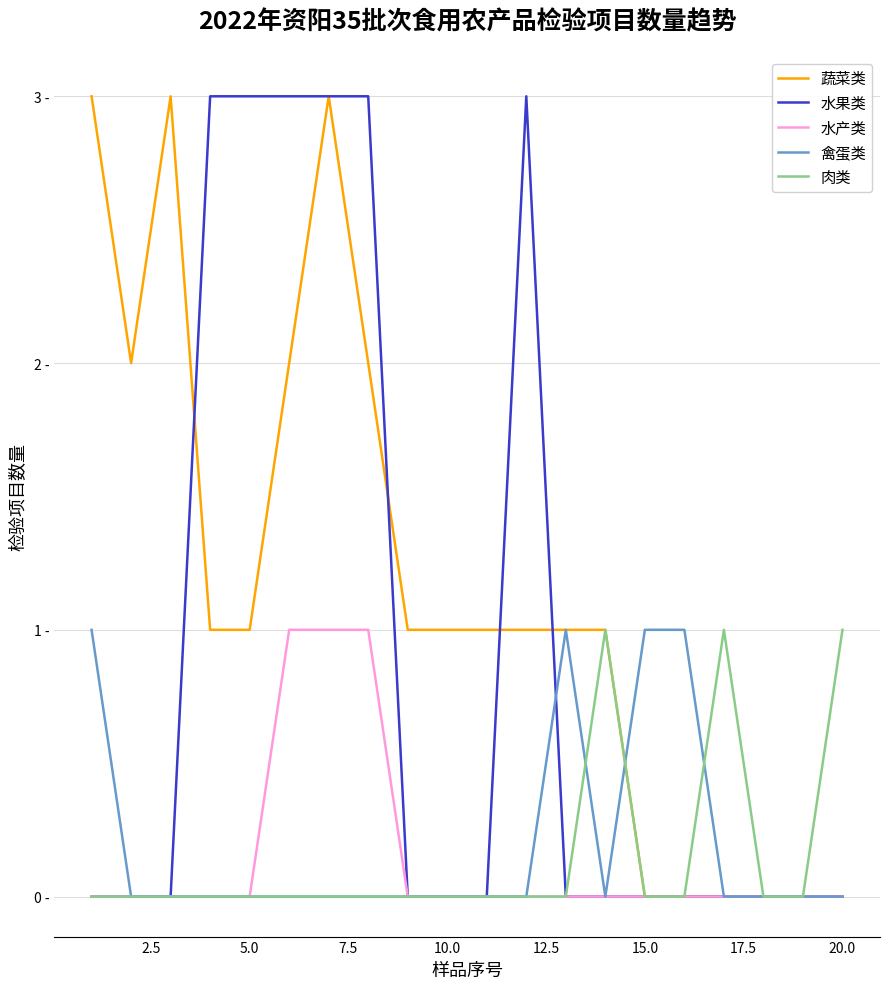

Reading left to right, extract all data points from this chart.

蔬菜类: 3	2	3	1	1	2	3	2	1	1	1	1	1	1	0	0	0	0	0	0
水果类: 0	0	0	3	3	3	3	3	0	0	0	3	0	0	0	0	0	0	0	0
水产类: 0	0	0	0	0	1	1	1	0	0	0	0	0	0	0	0	0	0	0	0
禽蛋类: 1	0	0	0	0	0	0	0	0	0	0	0	1	0	1	1	0	0	0	0
肉类: 0	0	0	0	0	0	0	0	0	0	0	0	0	1	0	0	1	0	0	1